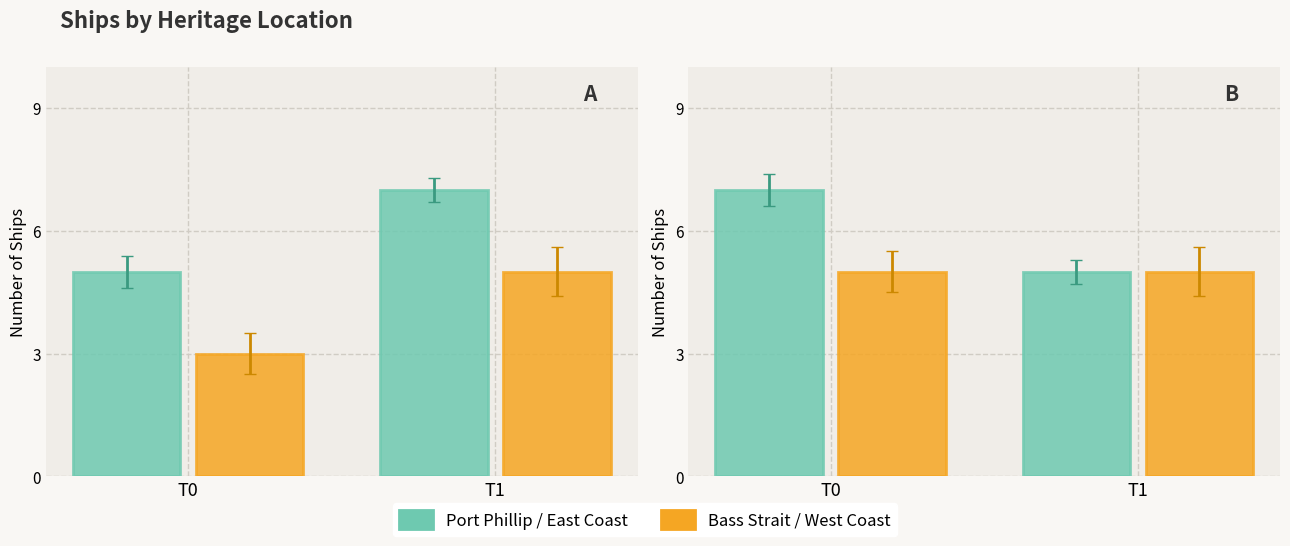

What is the total value across all series at T0?

12